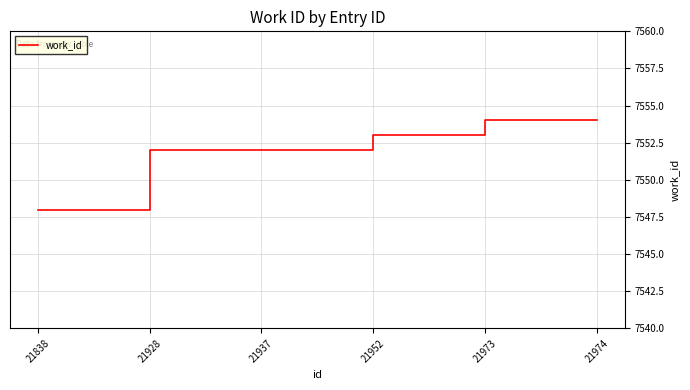

What is the greatest value displayed?

7554